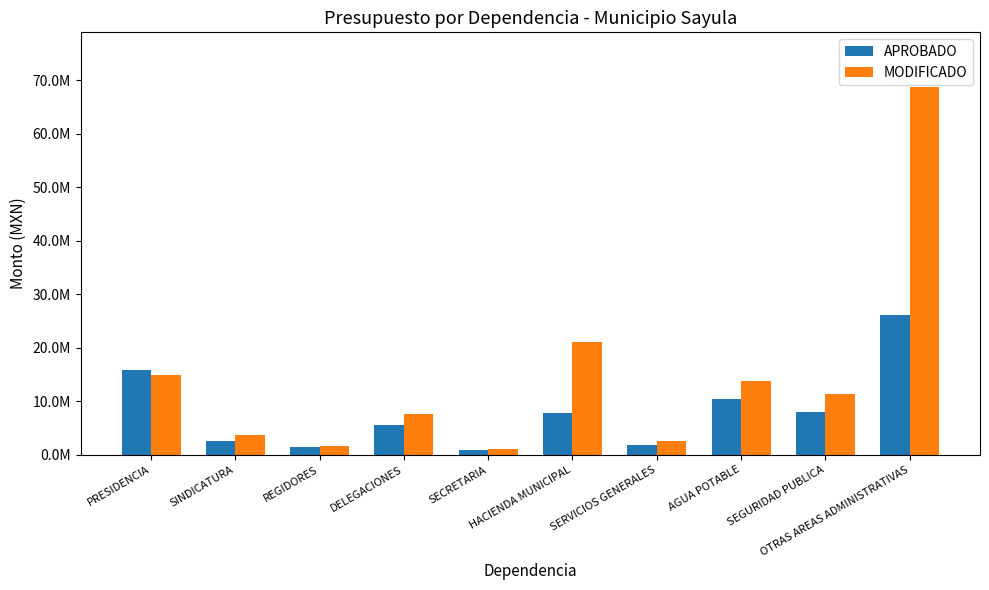

What is the label of the 2nd bar from the left?

SINDICATURA